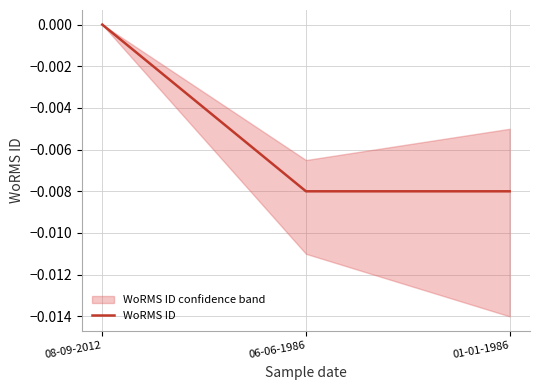

What position from the left is 01-01-1986?

3